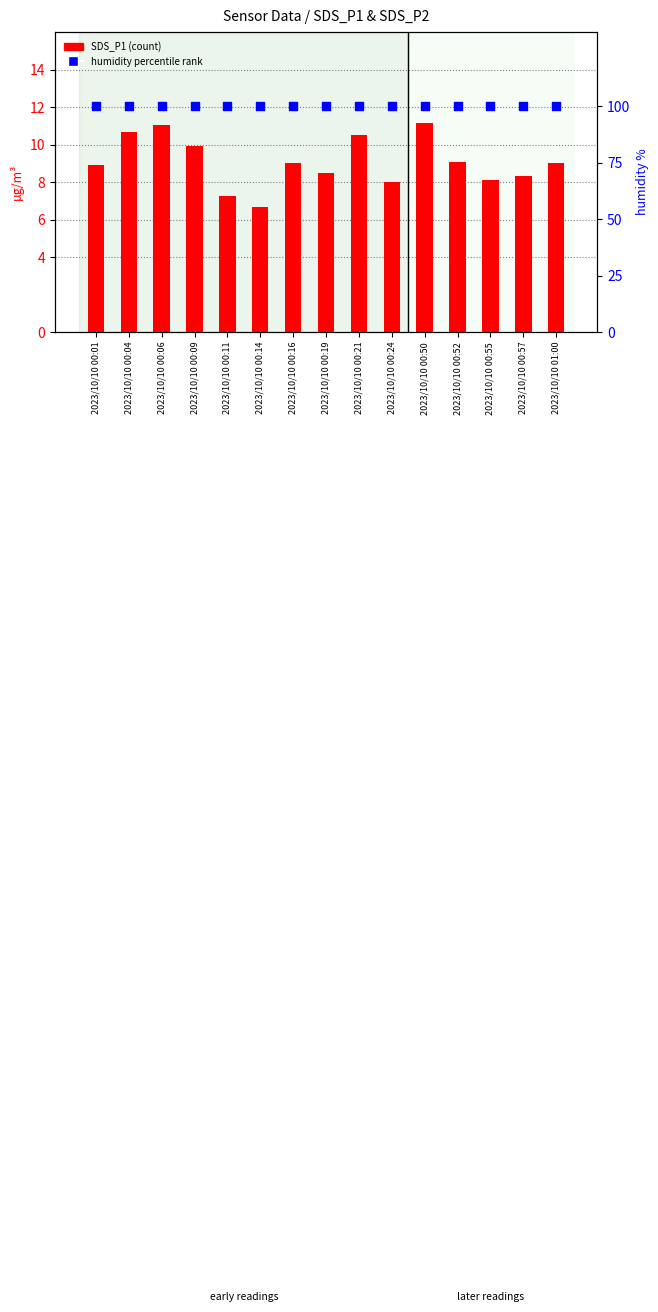

Which series has the largest total across all categories?

humidity % rank